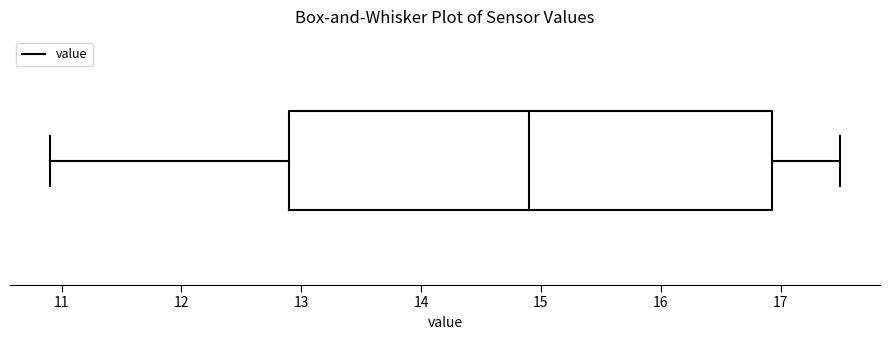

Transcribe this box plot: give where the median line is, the range the box spans, and where the two whiskers end, as read against the x-axis. The values are not printed on the chart, so give them approximately, as read against the axis.

median 14.9, box 12.9 to 16.9, whiskers 10.9 to 17.5